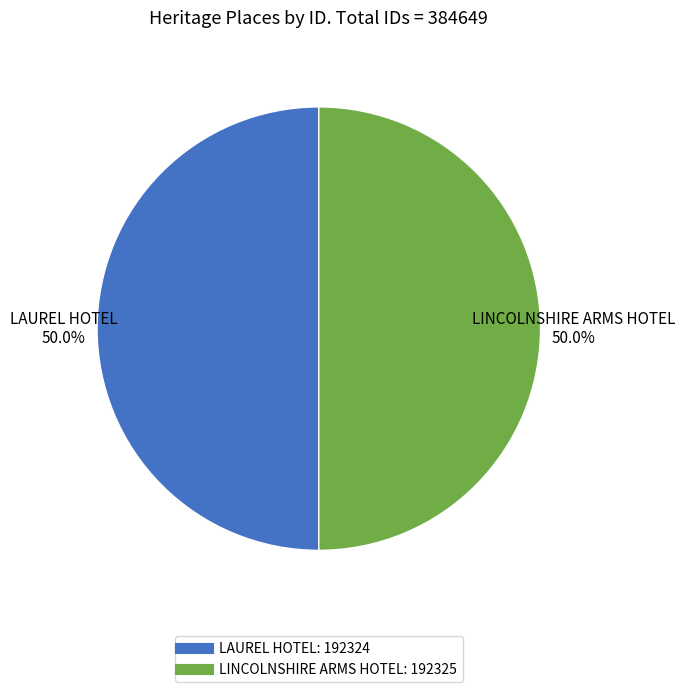

Combined, what portion of the pie is LINCOLNSHIRE ARMS HOTEL and LAUREL HOTEL?

100.0%